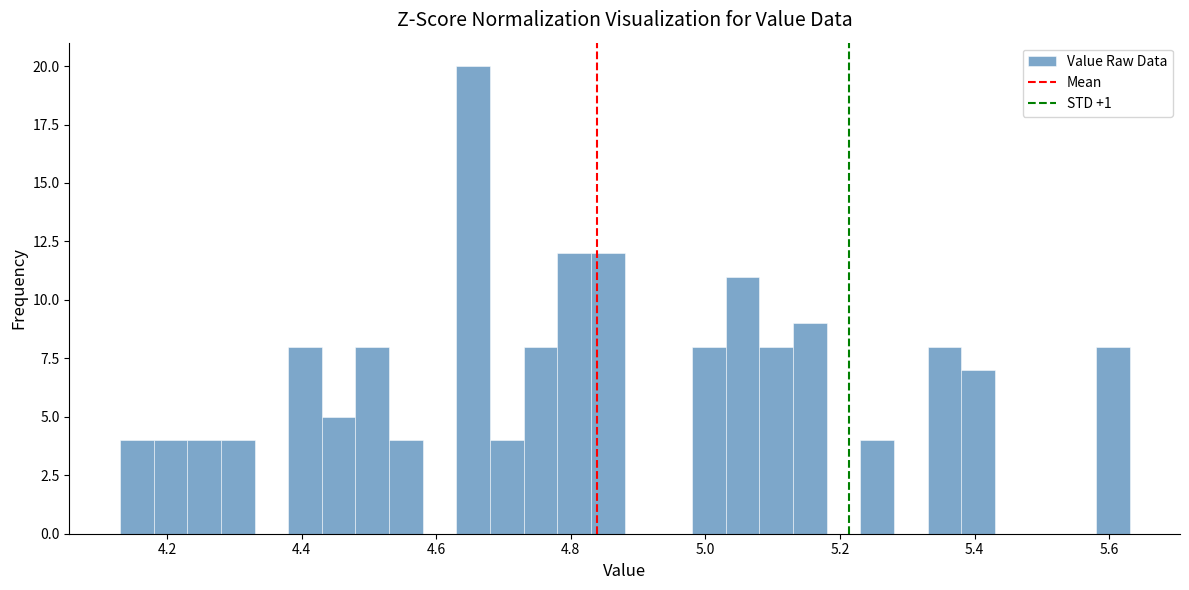

Read against the x-axis, roughly where is the centre of the tallest bar?

4.66